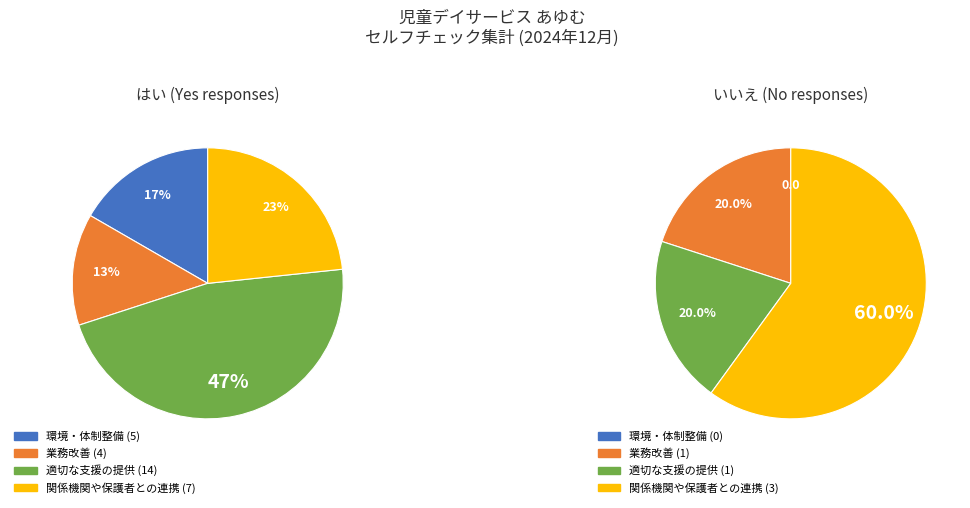

Does any single category account for the majority?

No